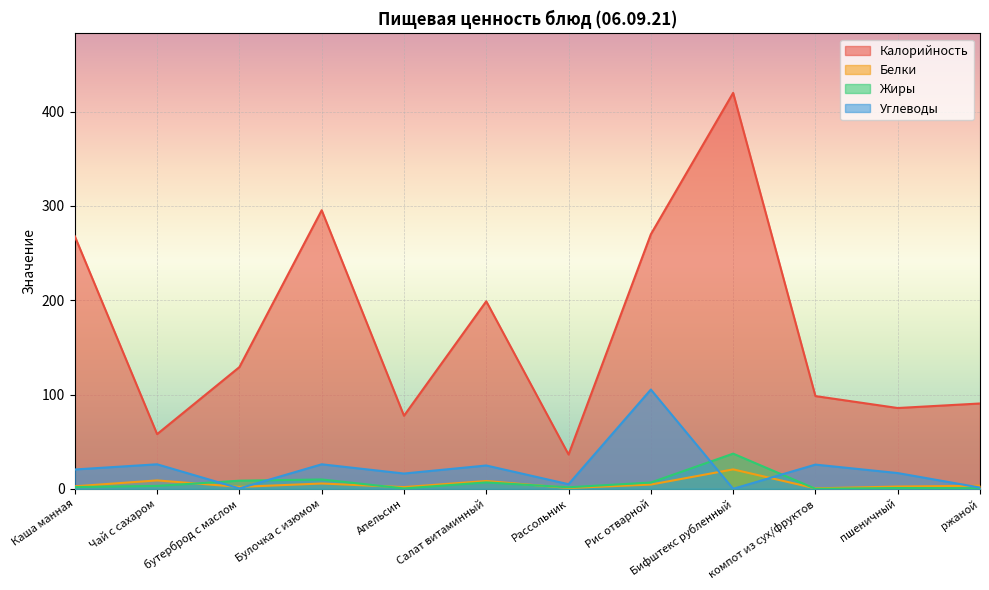

At which label is Углеводы closest to 52?

Чай с сахаром